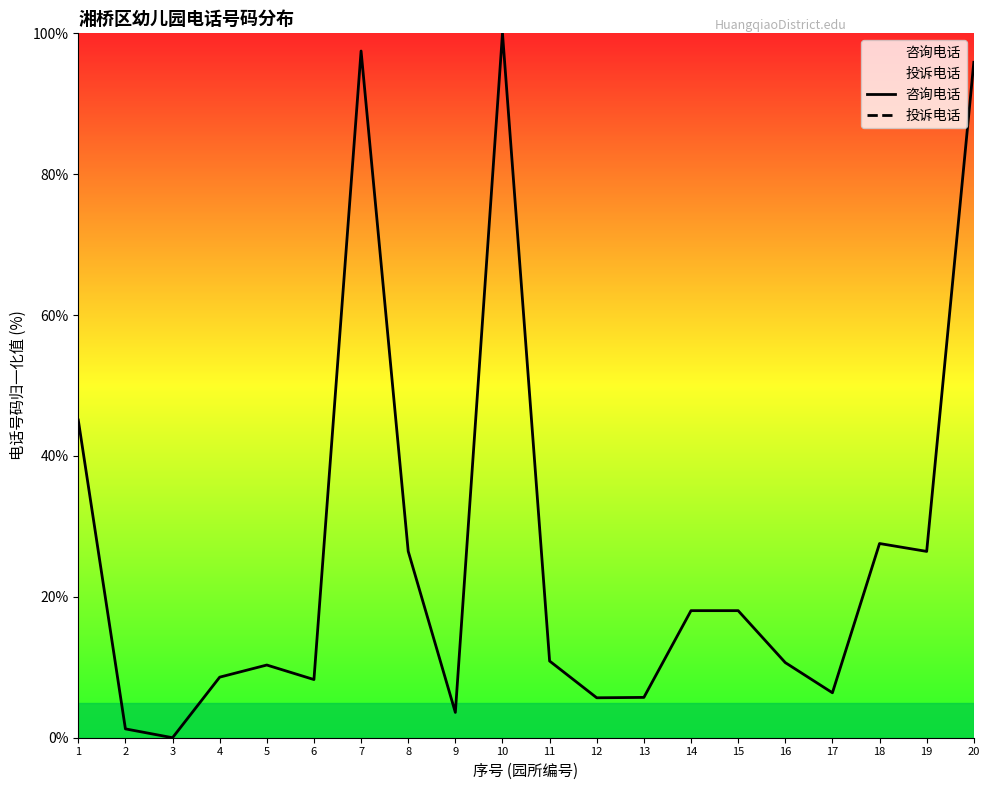

At 11, list the series in order from largest to smallest.

咨询电话, 投诉电话